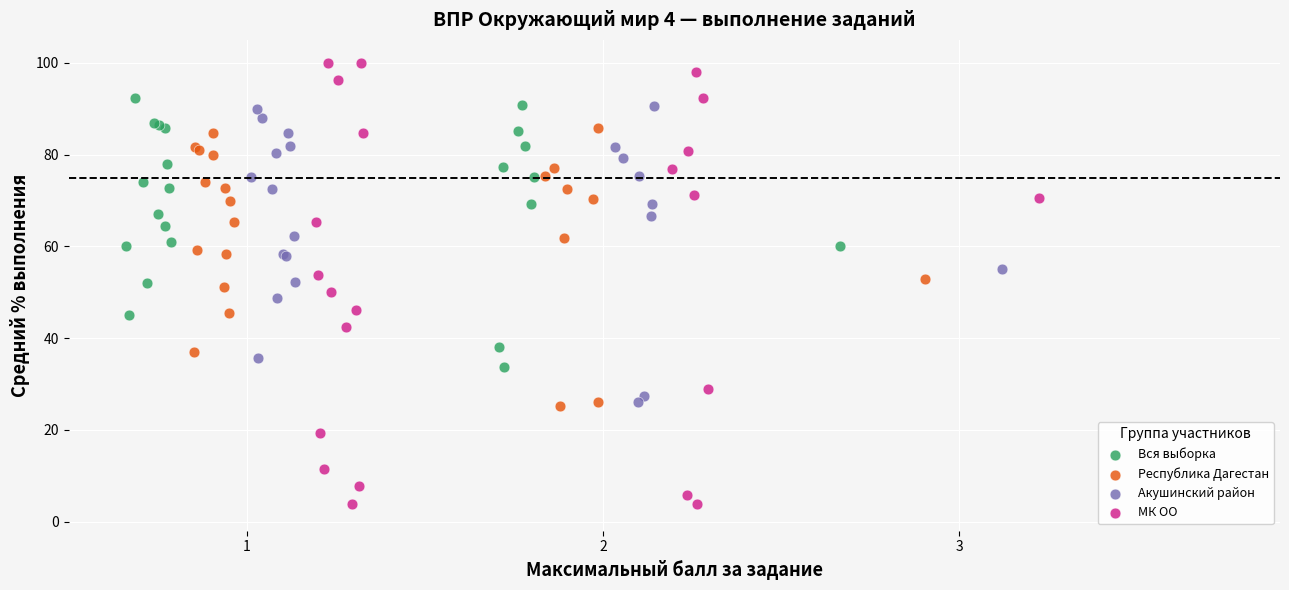

Which series has the largest Y range (max minus min)?

МК ОО